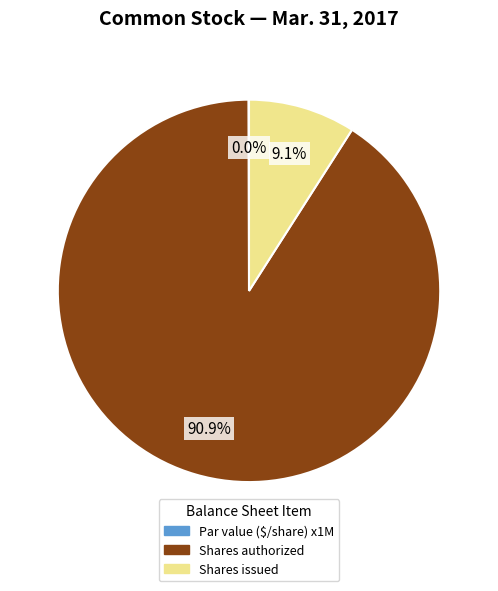

Combined, what portion of the pie is Shares issued and Shares authorized?

100.0%